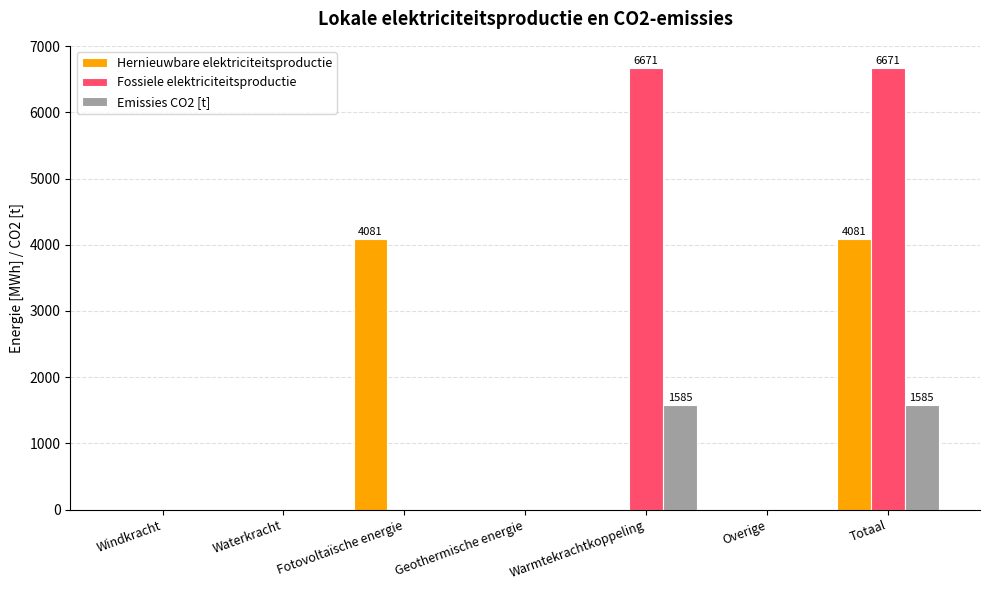

Is the value of Fossiele elektriciteitsproductie at Warmtekrachtkoppeling greater than the value of Emissies CO2 [t] at Overige?

Yes